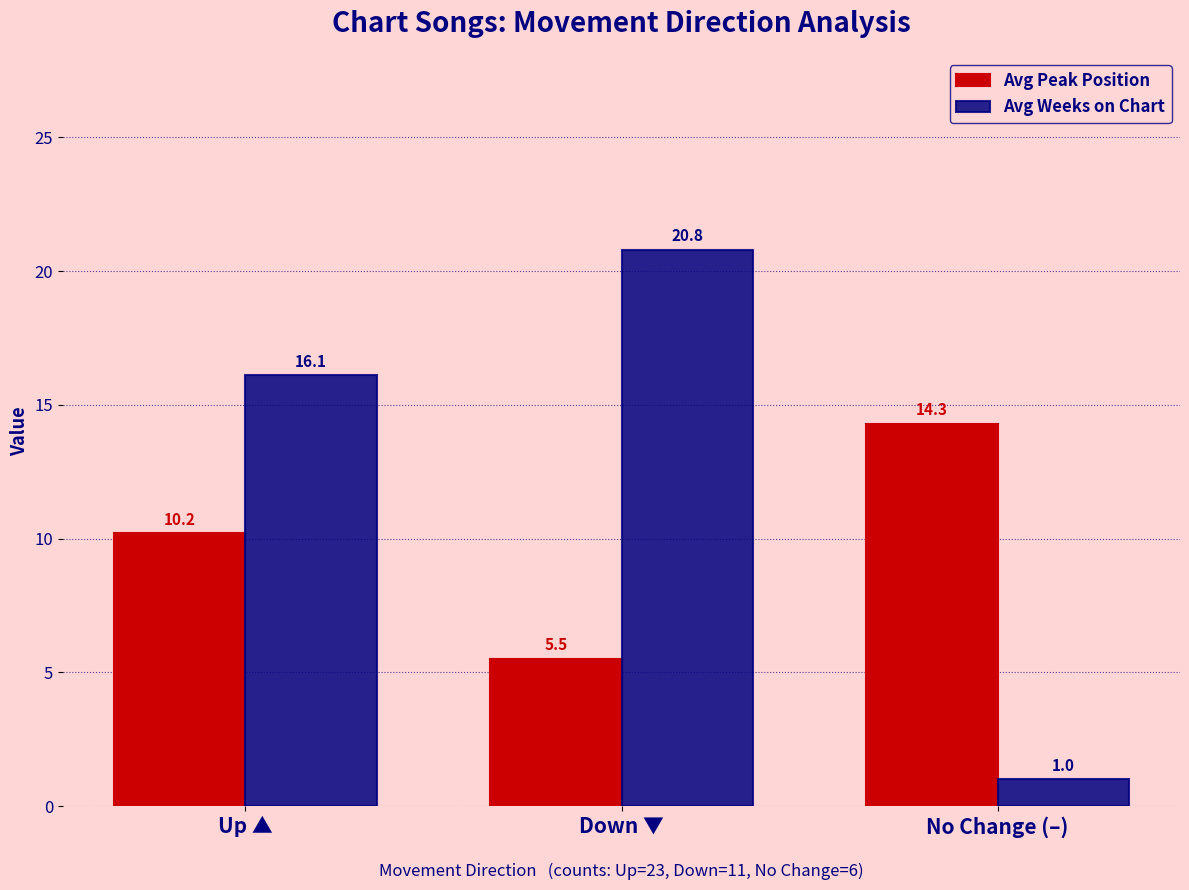

What is the difference between the second highest and minimum values in the Avg Peak Position series?

4.7